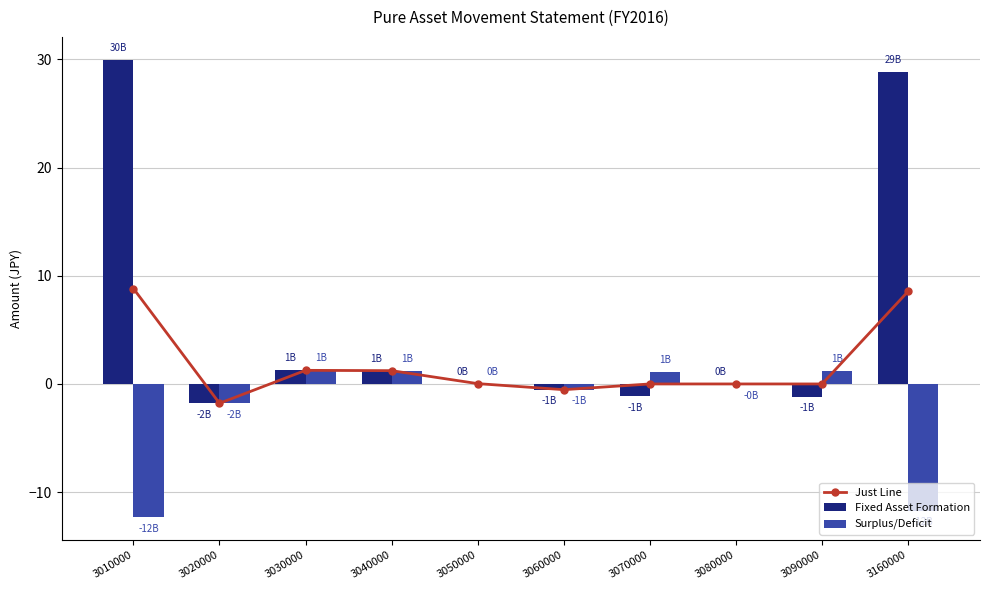

What is the smallest value displayed?

-12.3